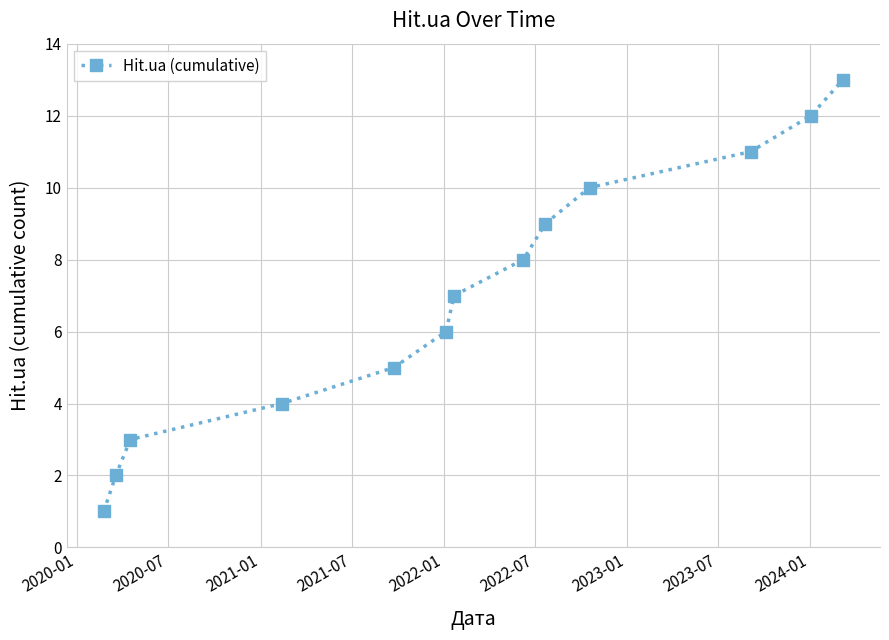

True or false: the data has more than 1 interior local peaks.

False